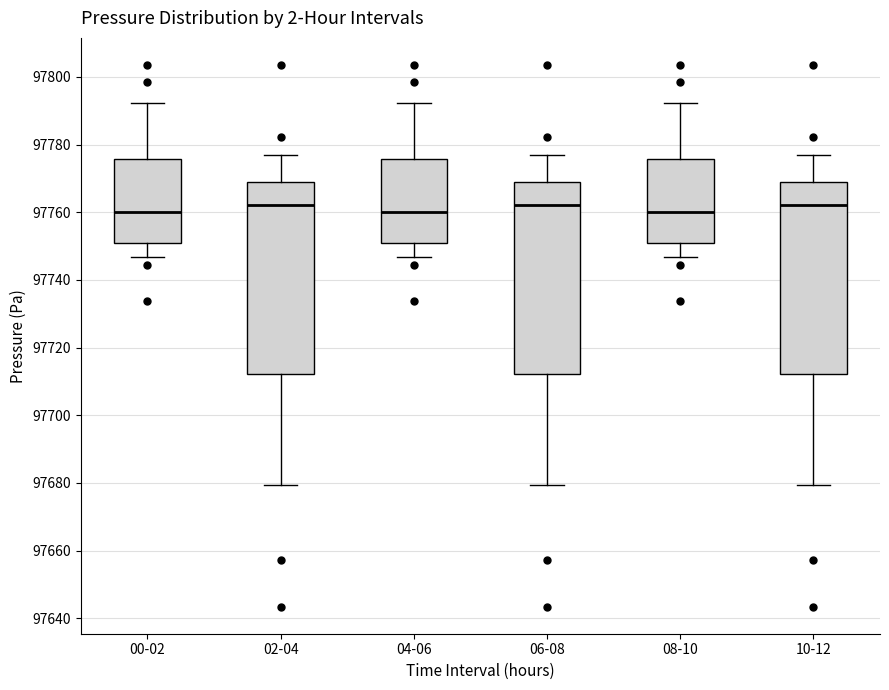

Where is the lower edge of the box for 04-06 on the y-axis? The values are not printed on the chart, so give them approximately, as read against the axis.

97750